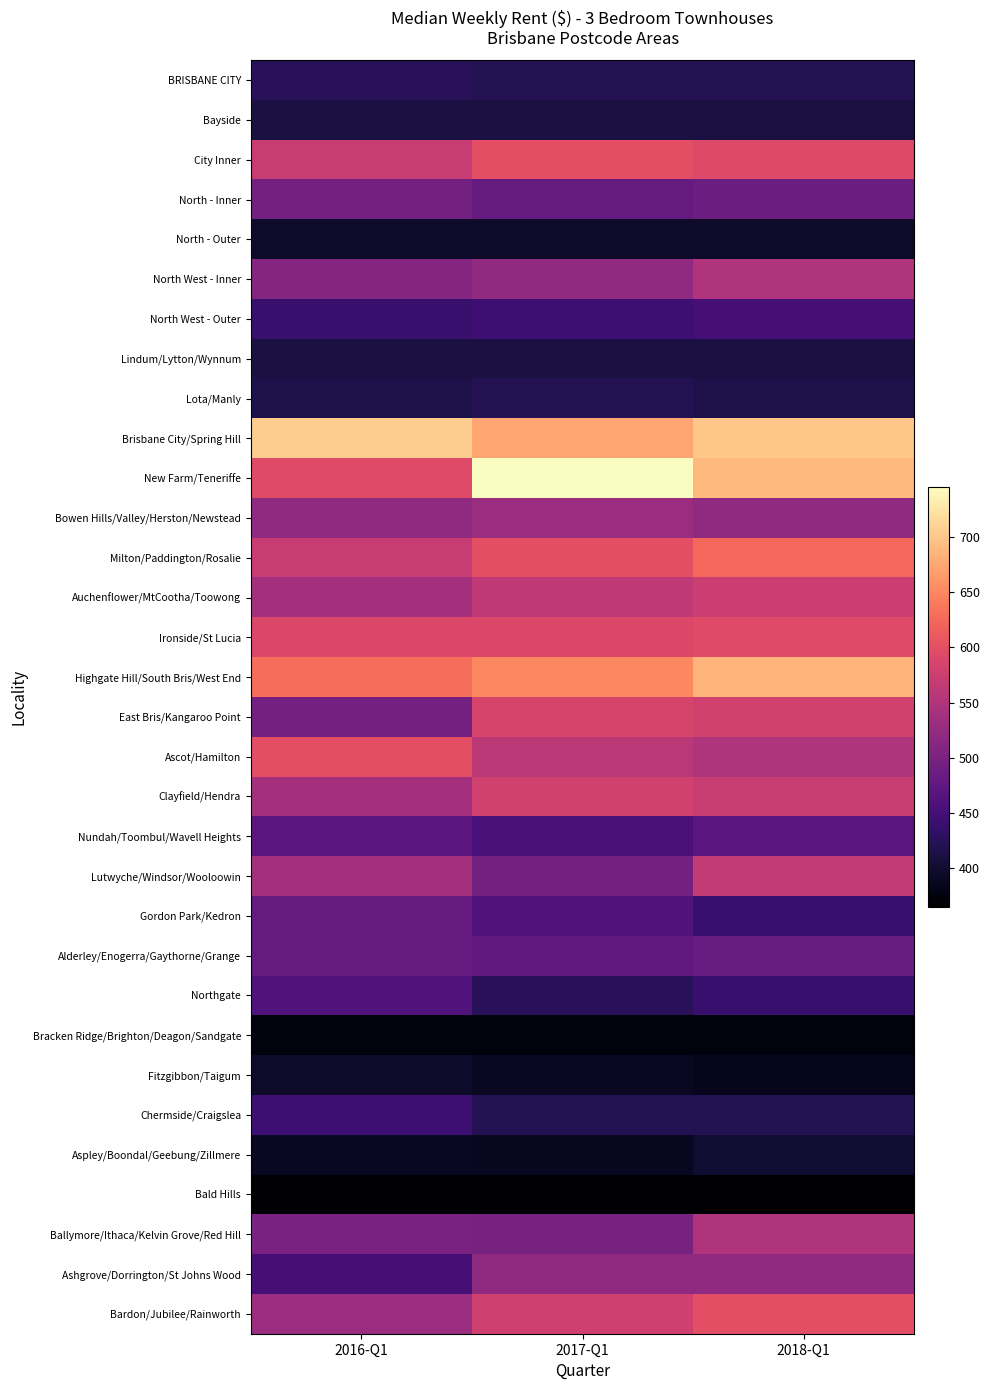

How many categories are shown in the chart?

3